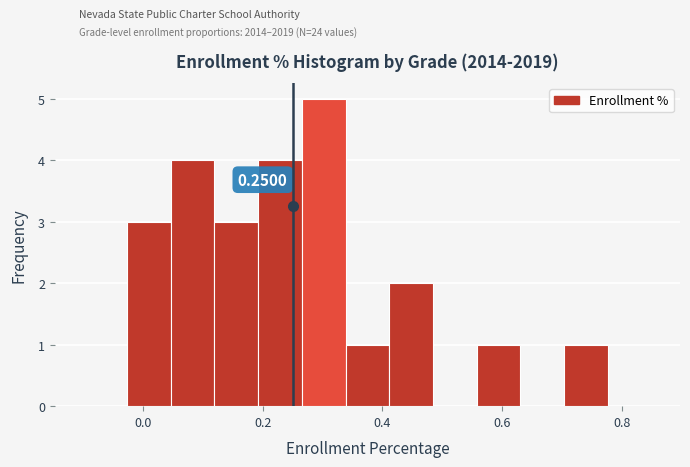

Read against the x-axis, roughly where is the centre of the tallest bar?

0.30